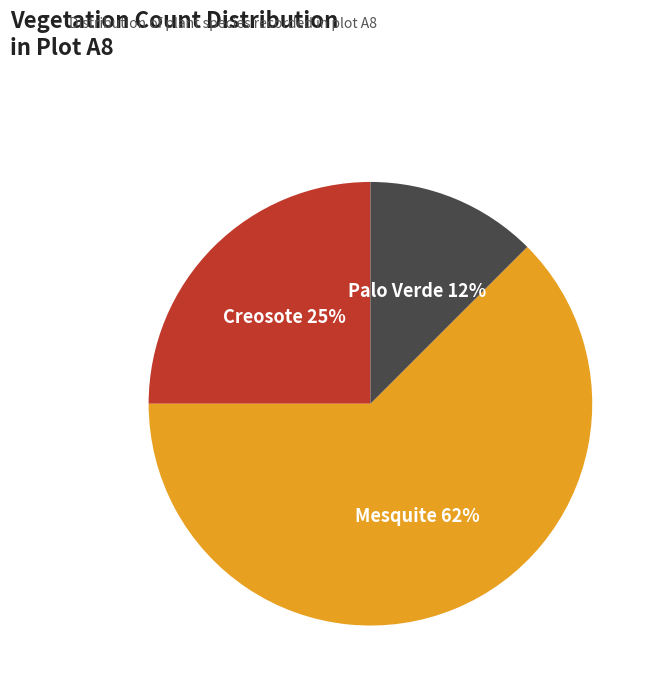

True or false: Creosote accounts for 25% of the total.

True